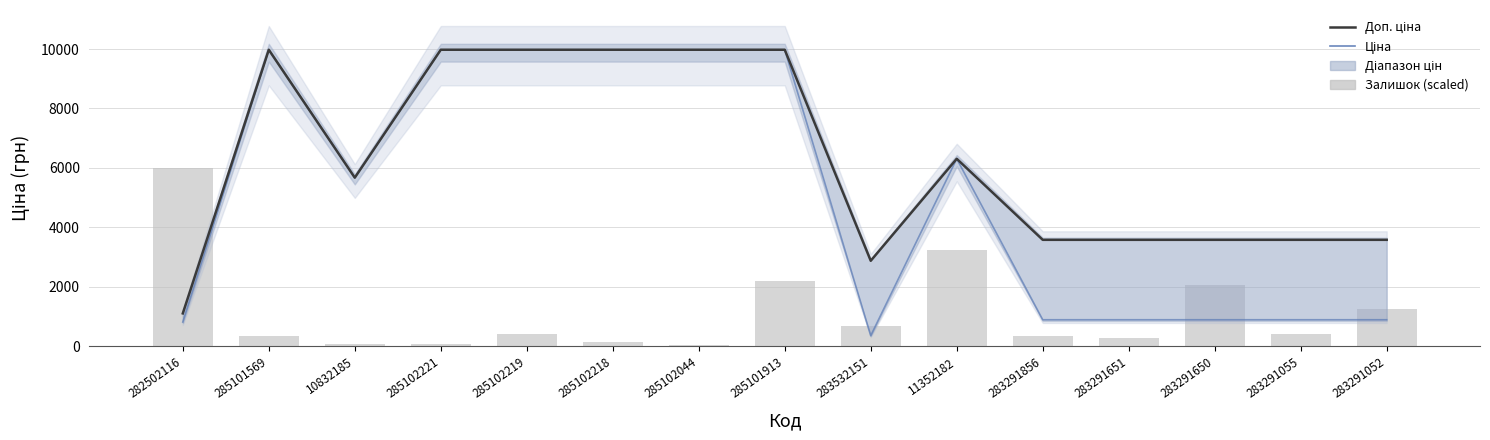

At which label is Ціна closest to 5167?

10832185